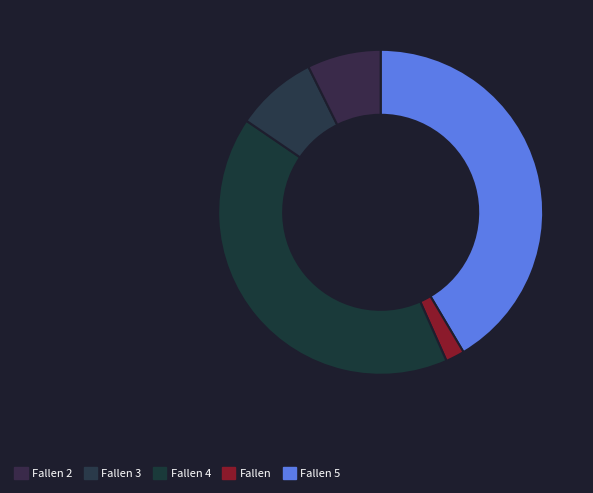

How many slices are in this pie chart?

5